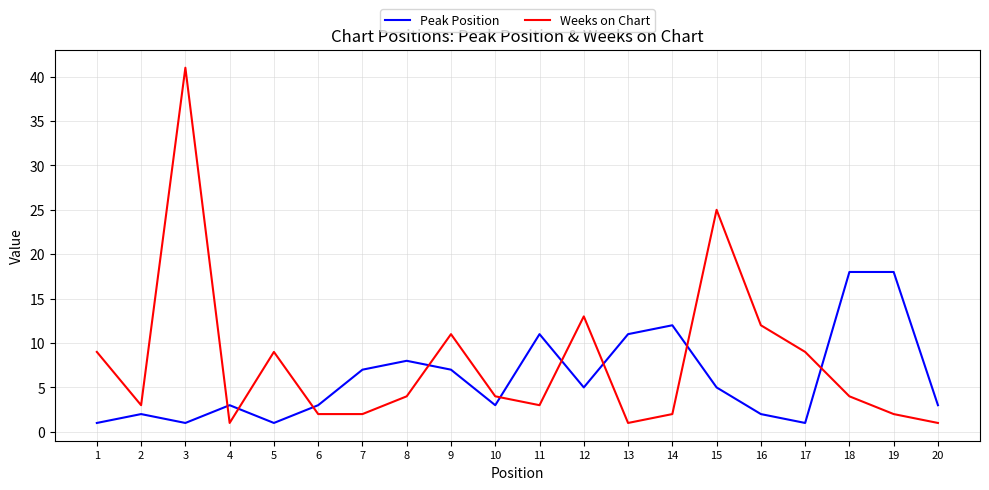

The Peak Position series shows 7 at 7. True or false?

True